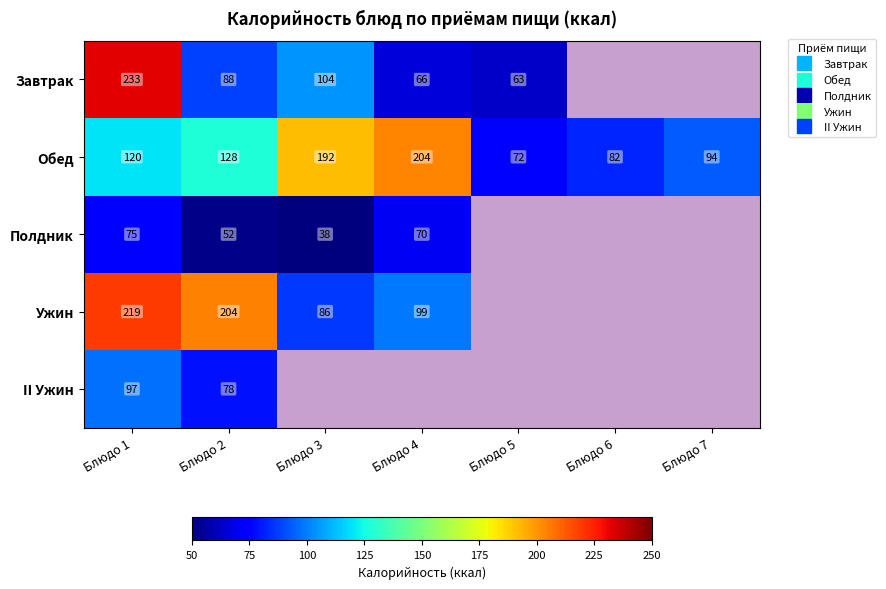

Which series has the largest range (max minus min)?

Завтрак